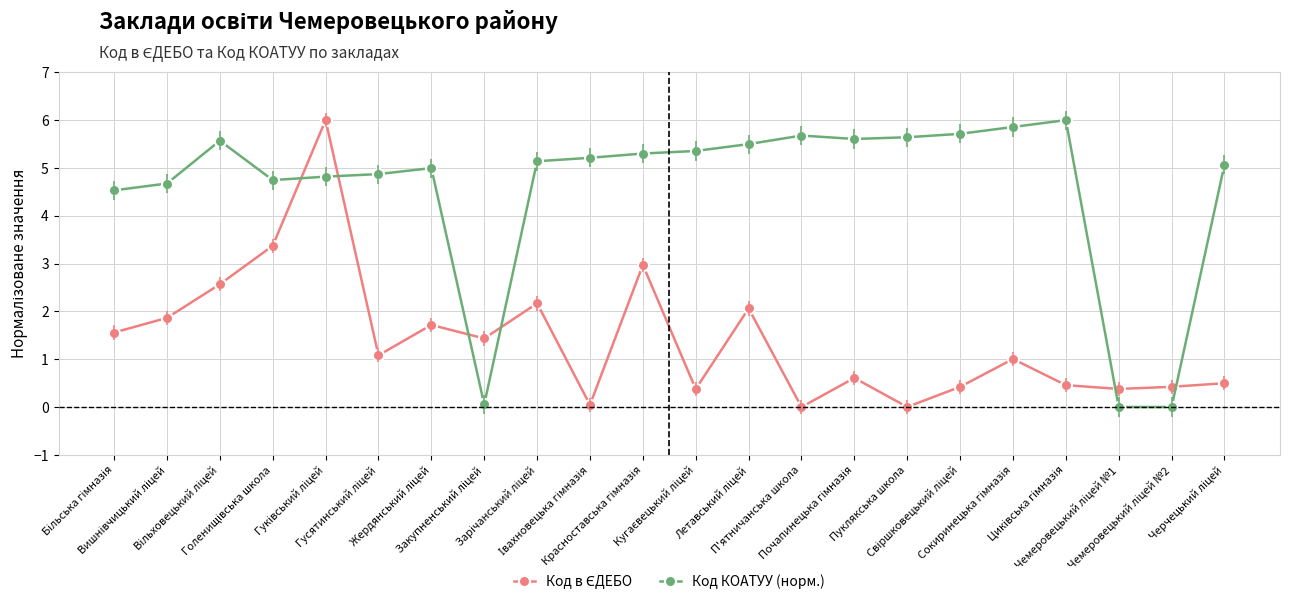

What is the sum of all Код КОАТУУ (норм.) values?

100.3